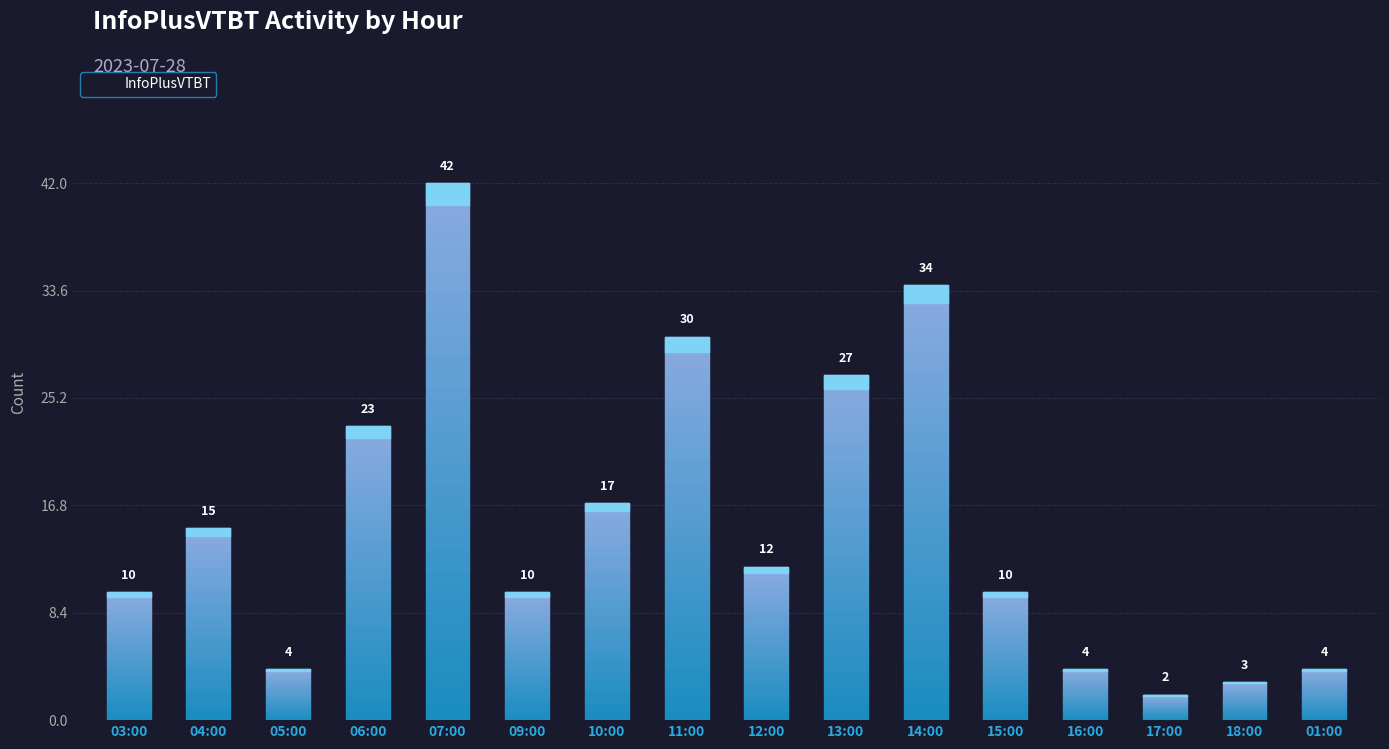

List the labels in order of value, smallest first.

17:00, 18:00, 05:00, 16:00, 01:00, 03:00, 09:00, 15:00, 12:00, 04:00, 10:00, 06:00, 13:00, 11:00, 14:00, 07:00